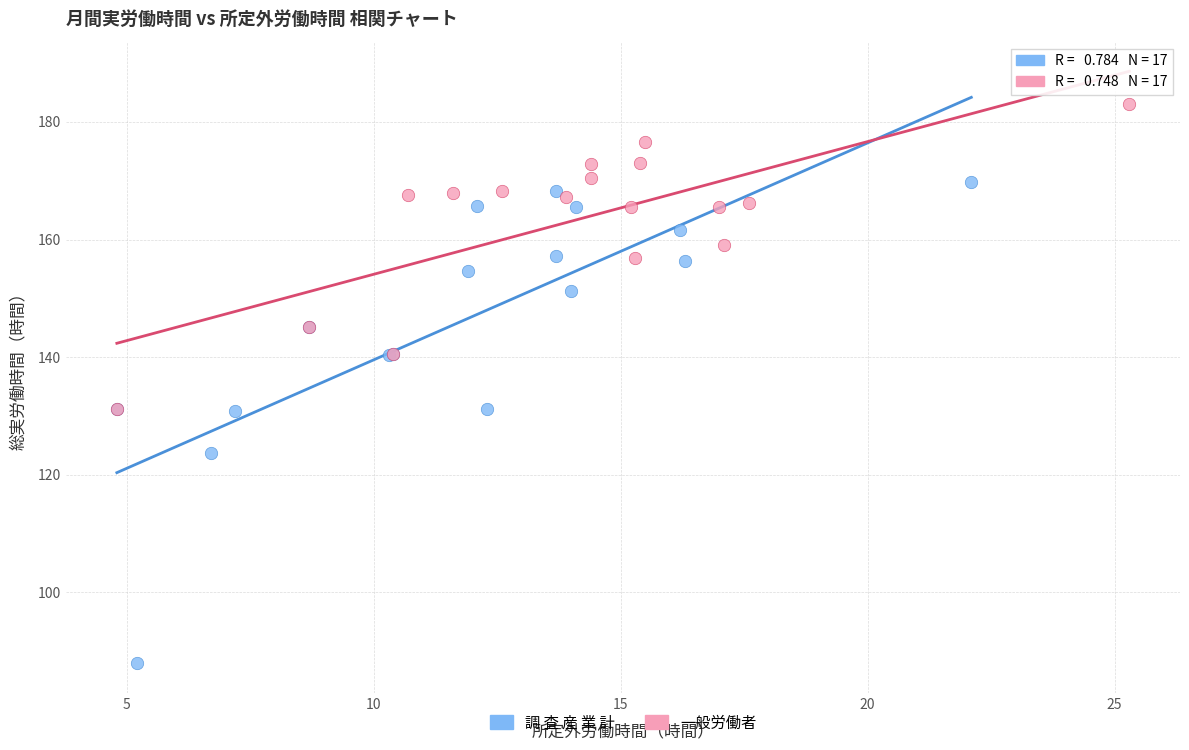

Which series contains the highest Y value?

一般労働者